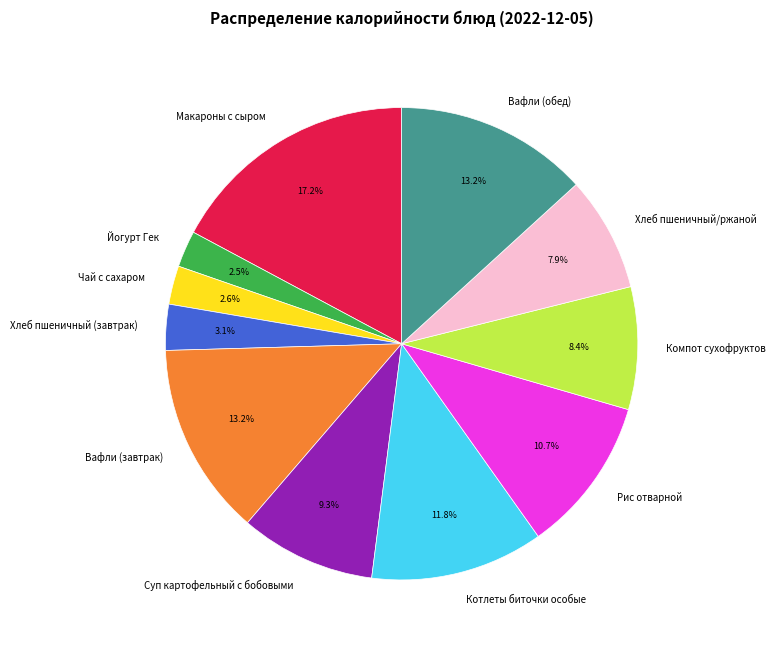

What is the largest slice in the pie chart?

Макароны с сыром